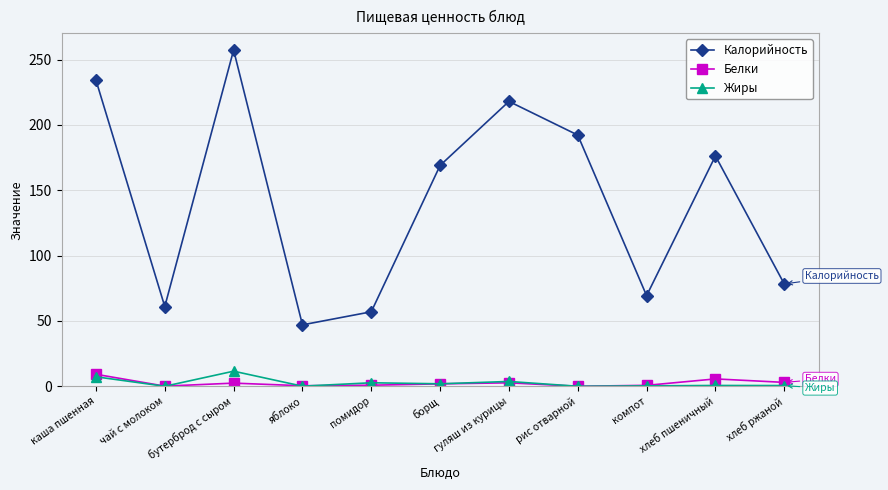

Which series has the widest spread of values?

Калорийность